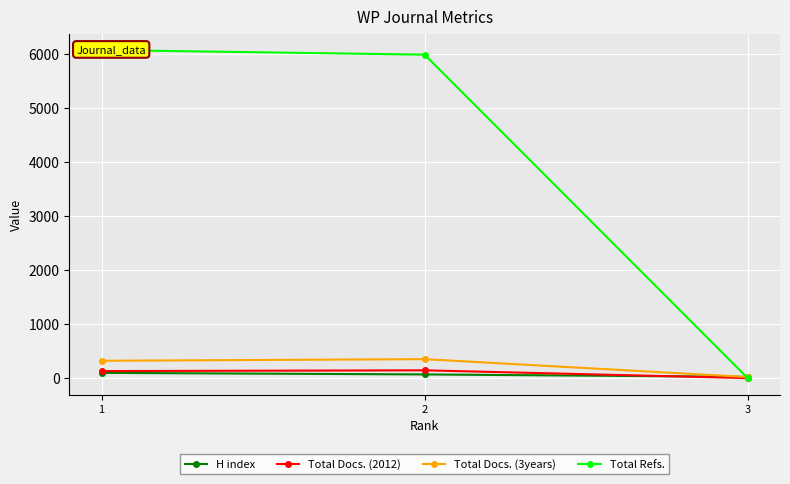

What is the average value of the Total Docs. (3years) series?

231